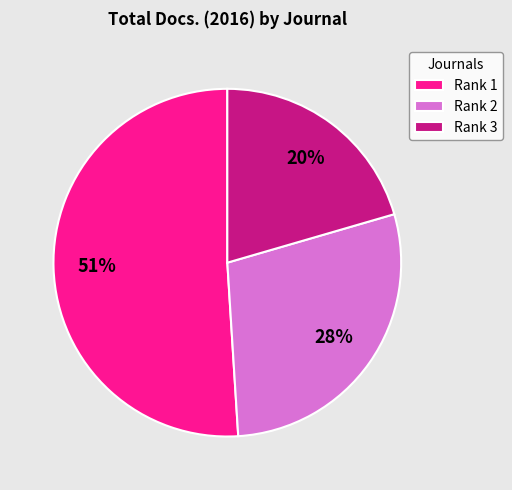

Which slice is the smallest?

Rank 3